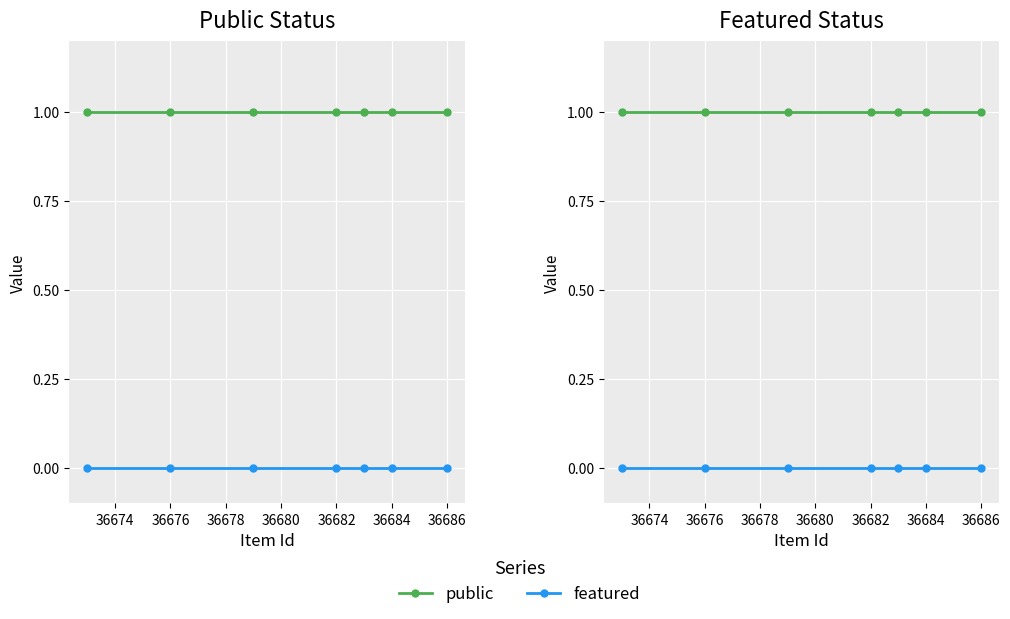

What is the total value across all series at 36682?

1